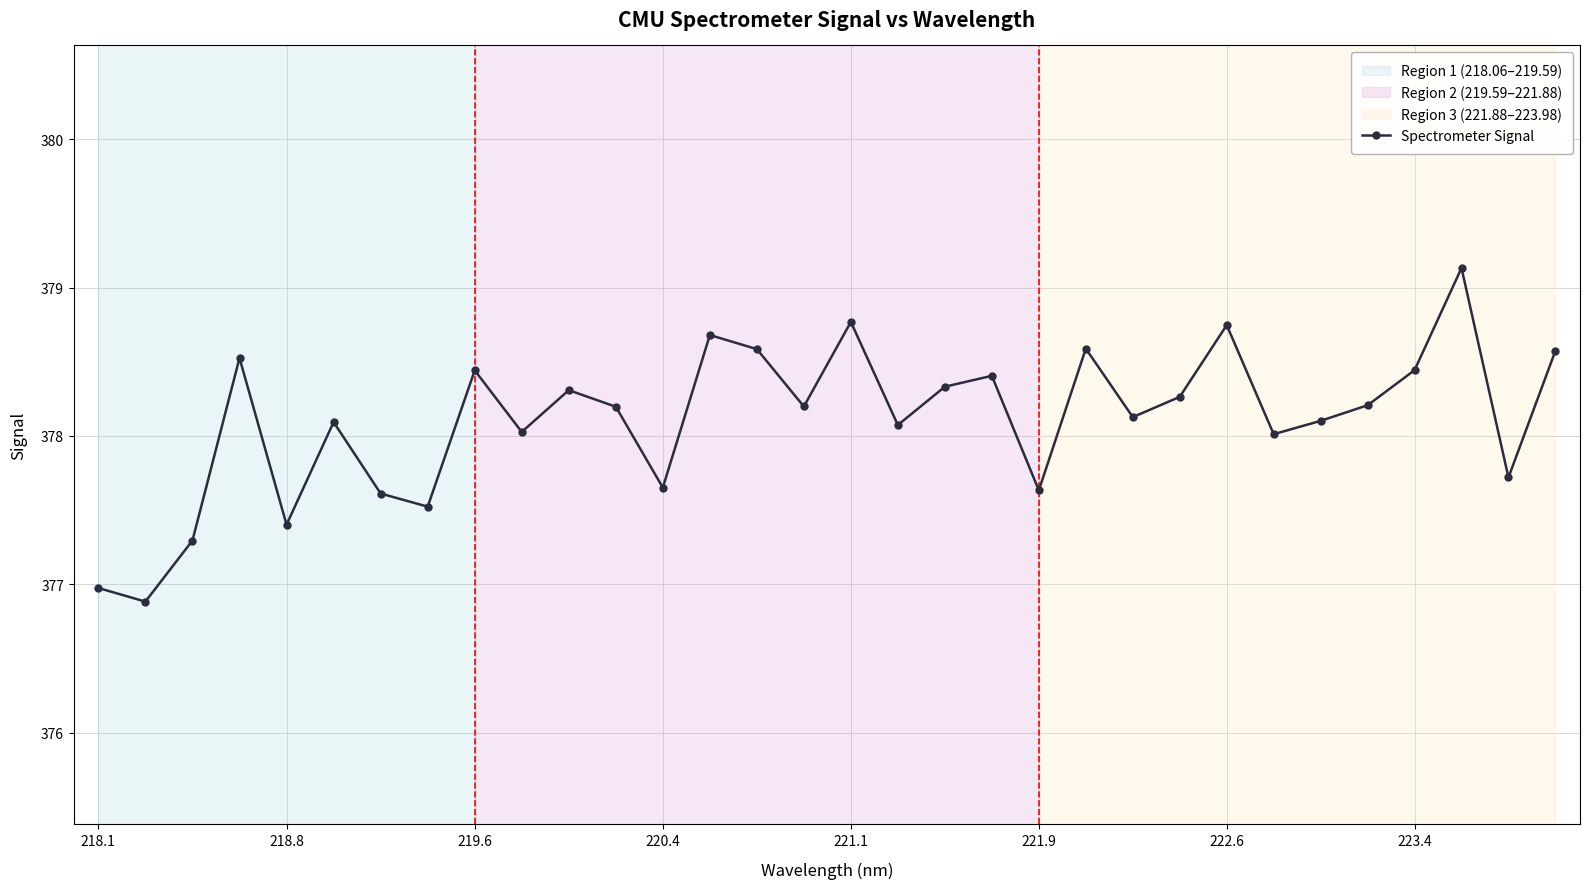

What is the sum of all values?

12099.5